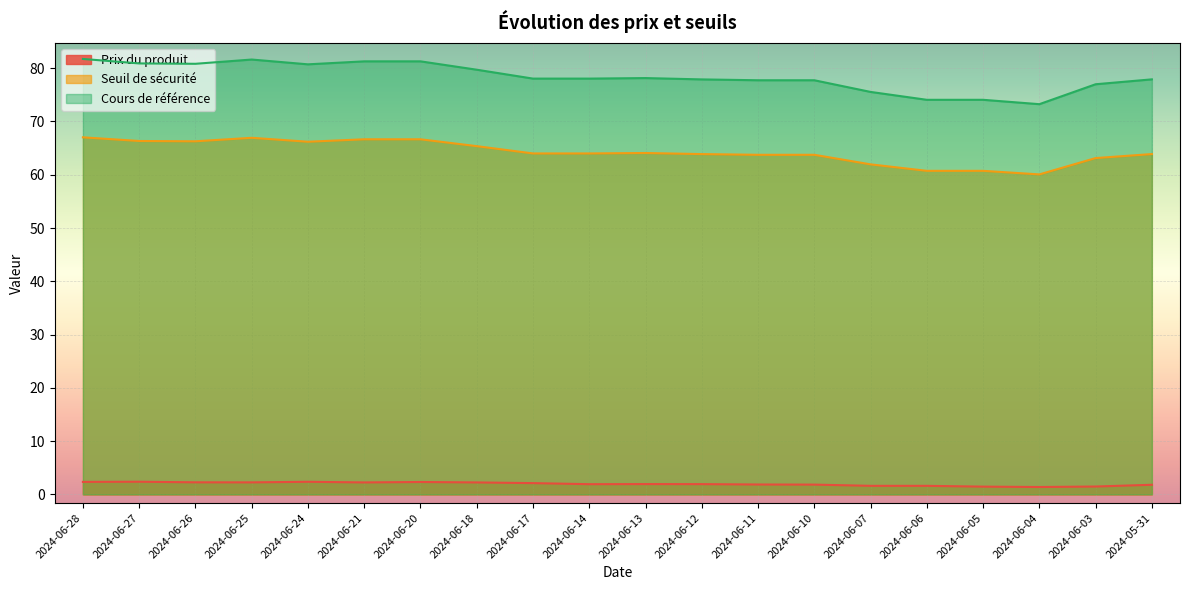

Does the chart display data point markers on the line(s)?

No